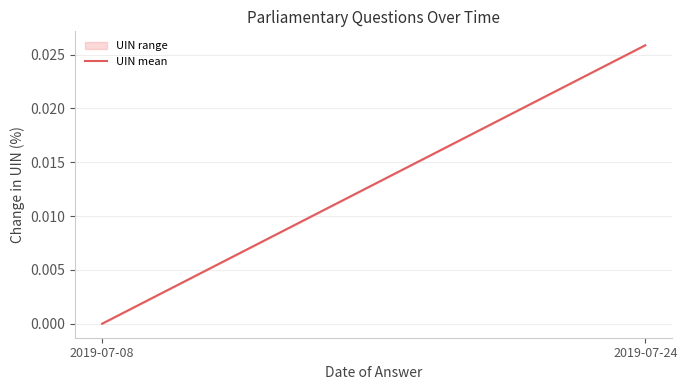

List the labels in order of value, smallest first.

2019-07-08, 2019-07-24